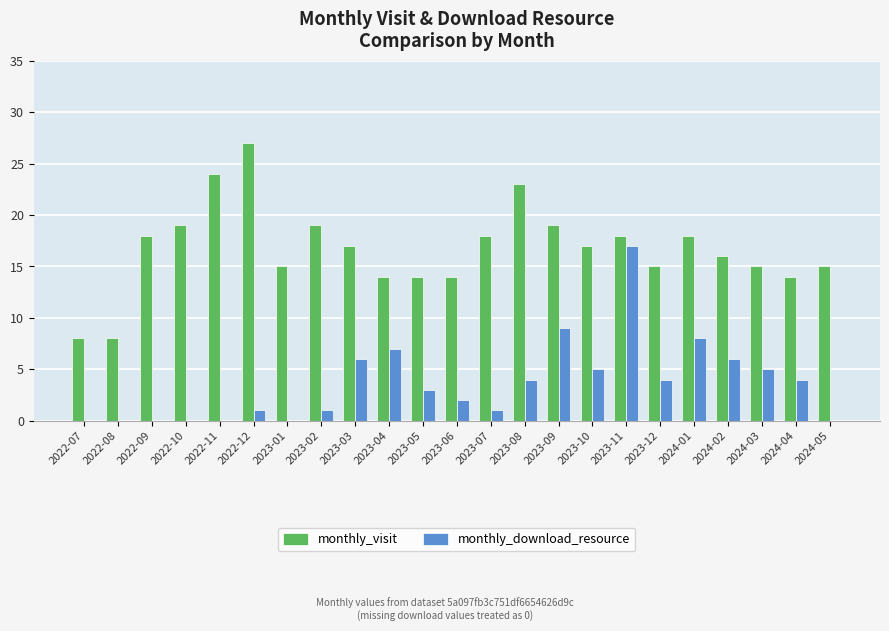

What is the difference between the monthly_download_resource values at 2022-09 and 2023-08?

4